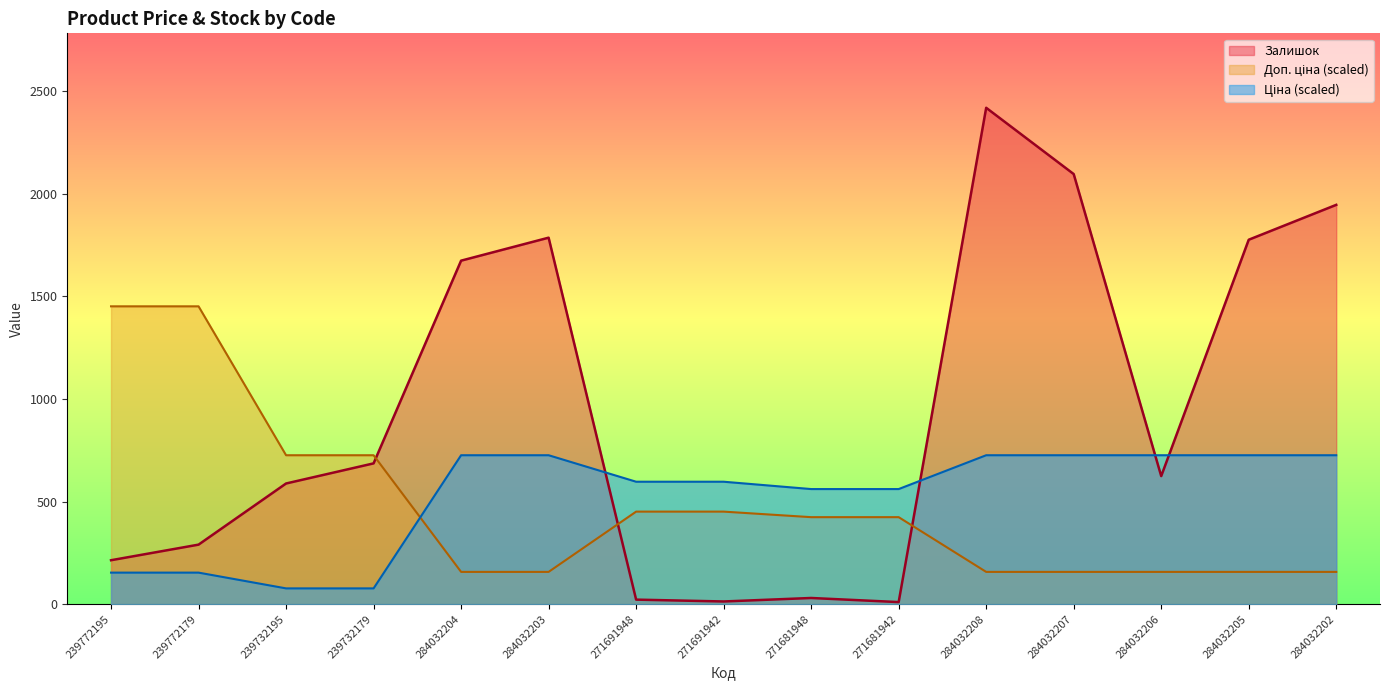

Reading right to left, what are all the values shown in this chart?

Ціна: 284032202=725.7	284032205=725.7	284032206=725.7	284032207=725.7	284032208=725.7	271681942=560.8	271681948=560.8	271691942=596.6	271691948=596.6	284032203=725.7	284032204=725.7	239732179=76.8	239732195=76.8	239772179=153.6	239772195=153.6
Доп. ціна: 284032202=157.1	284032205=157.1	284032206=157.1	284032207=157.1	284032208=157.1	271681942=423.9	271681948=423.9	271691942=450.9	271691948=450.9	284032203=157.1	284032204=157.1	239732179=725.7	239732195=725.7	239772179=1451.4	239772195=1451.4
Залишок: 284032202=1946.0	284032205=1776.0	284032206=624.0	284032207=2096.0	284032208=2419.0	271681942=10.0	271681948=30.0	271691942=13.0	271691948=22.0	284032203=1786.0	284032204=1674.0	239732179=686.0	239732195=588.0	239772179=290.0	239772195=214.0